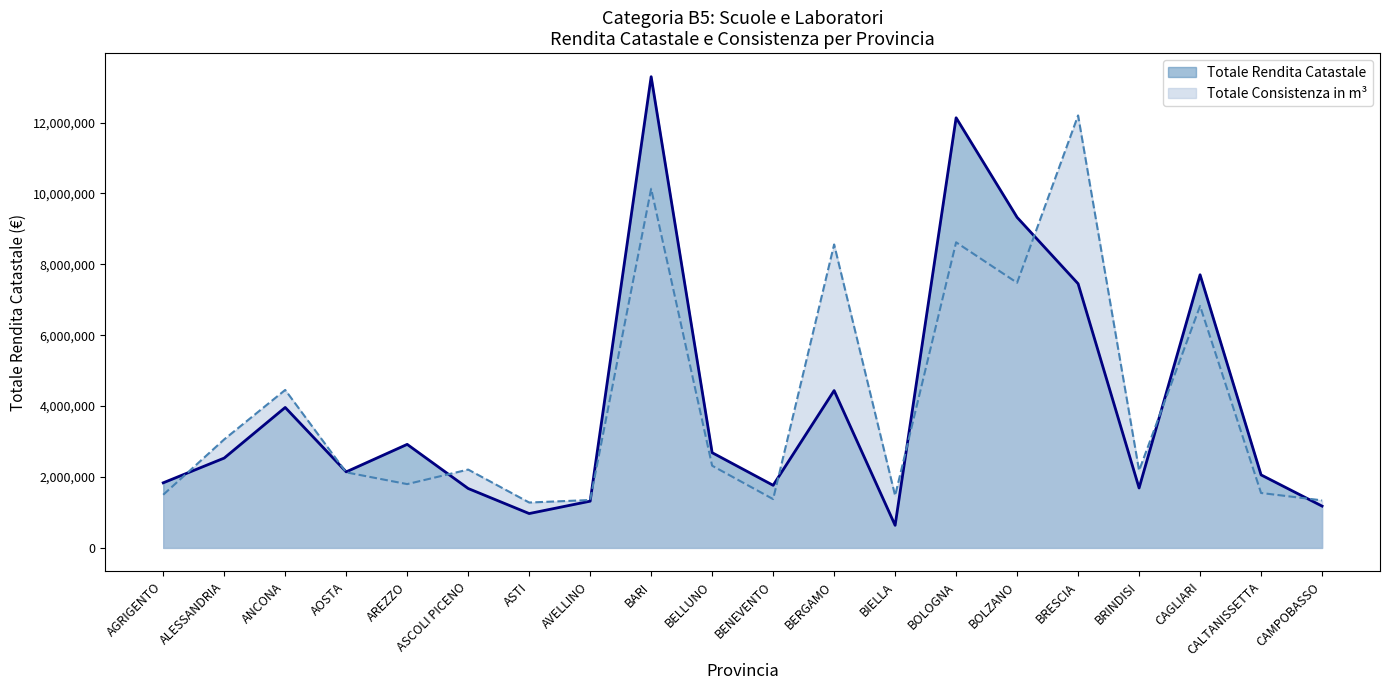

Between ASTI and CALTANISSETTA, which series saw the biggest shift?

Totale Rendita Catastale